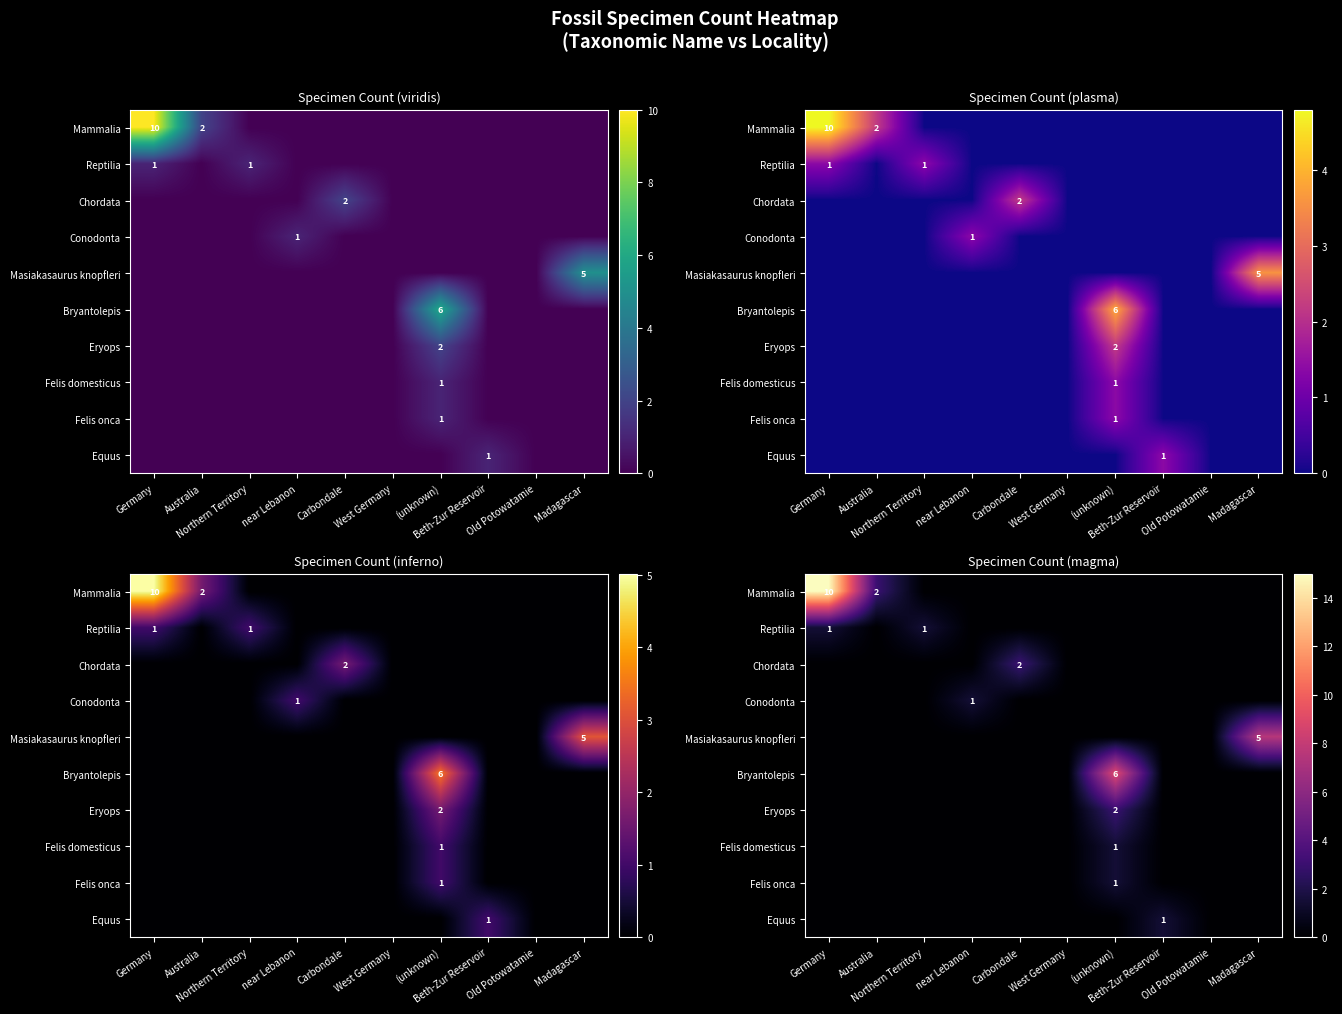

Rank the series at Germany from lowest to highest value.

Chordata, Conodonta, Masiakasaurus knopfleri, Bryantolepis, Eryops, Felis domesticus, Felis onca, Equus, Reptilia, Mammalia